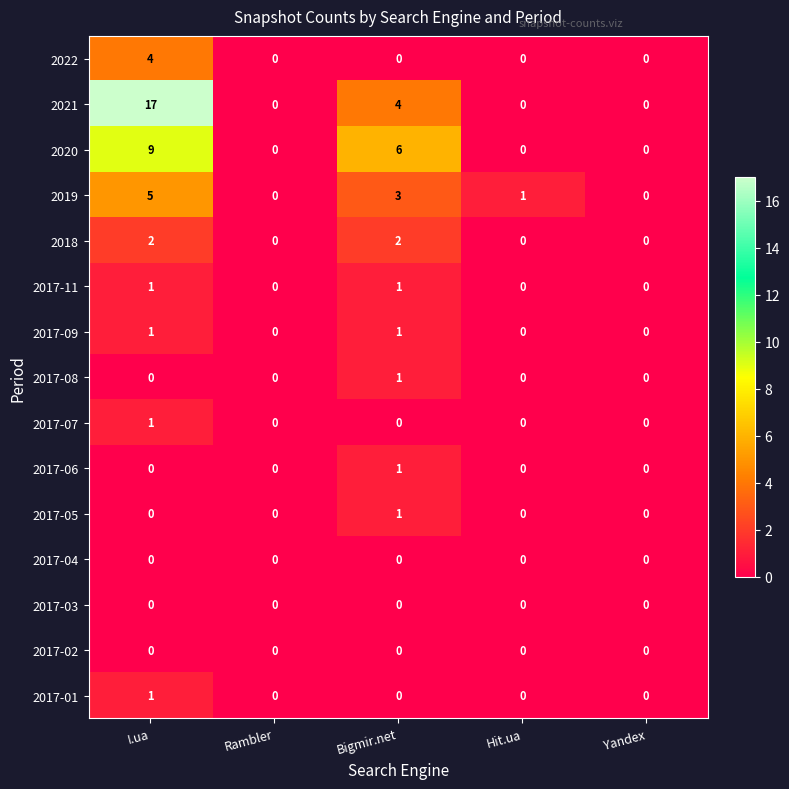

Which series has the largest total across all categories?

2021